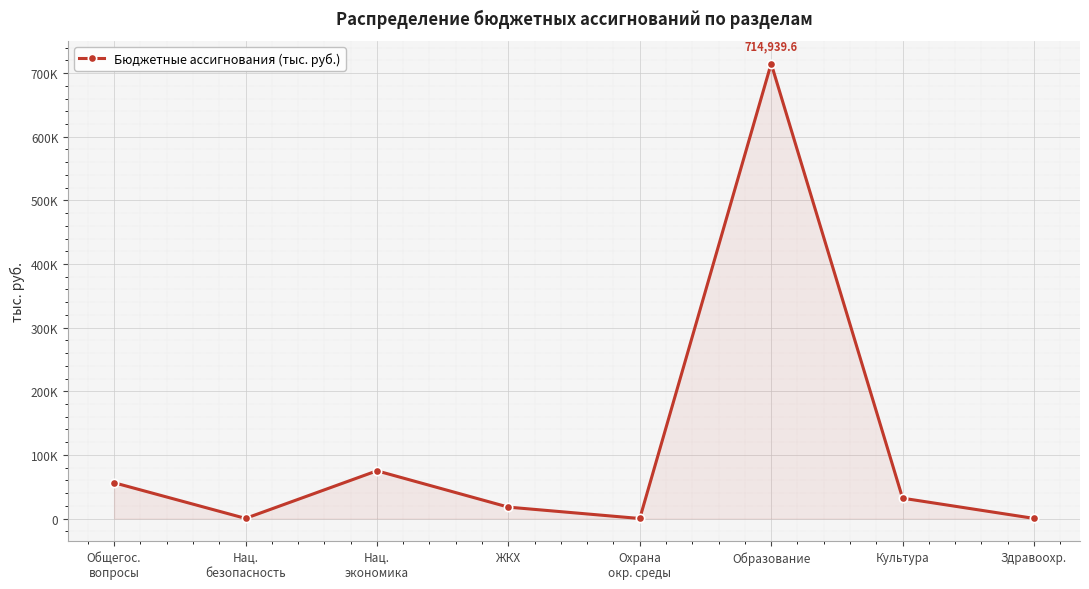

Which category has the highest value across all series?

Образование